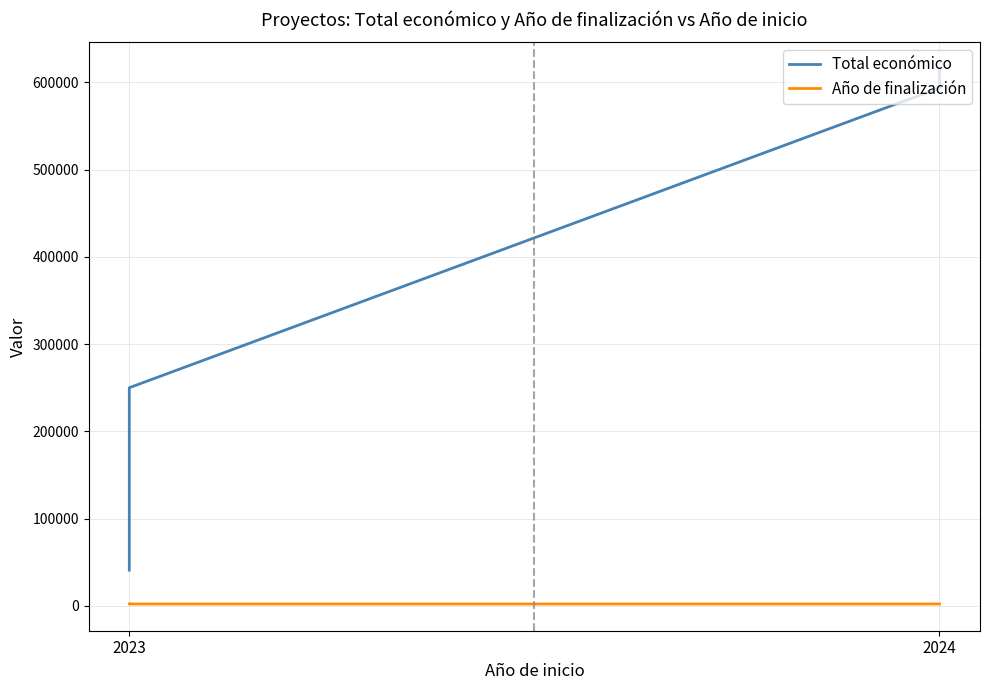

True or false: Total económico and Año de finalización cross at least once.

False